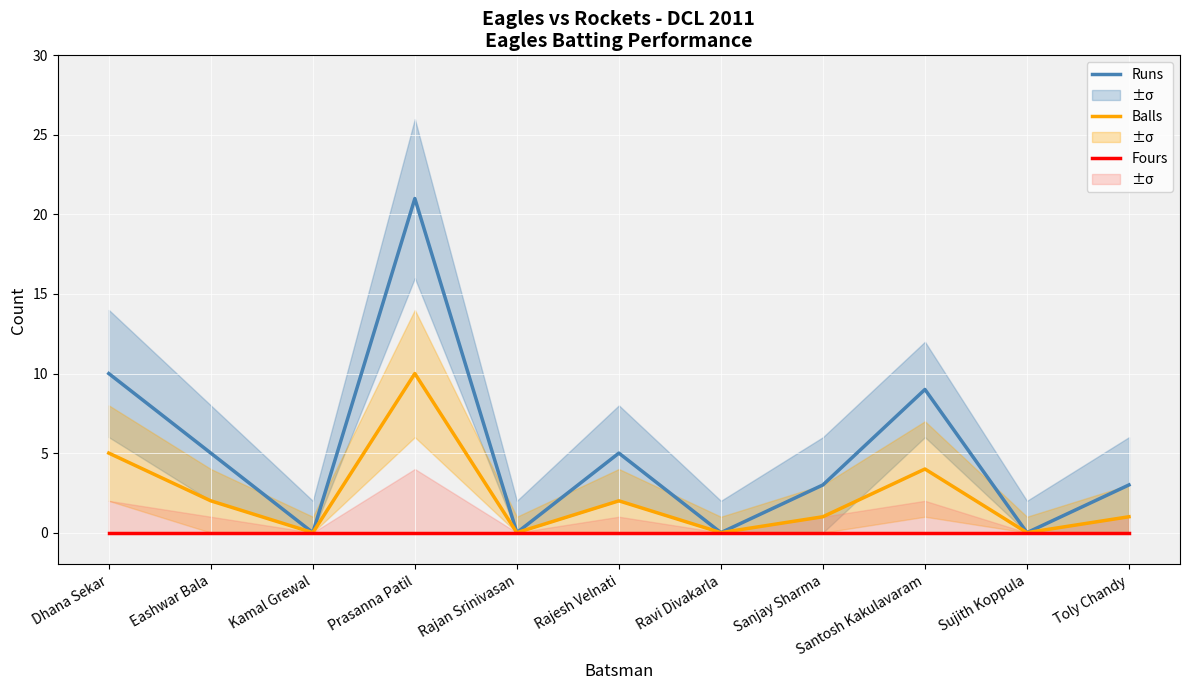

In Balls, how many points are lower than both neighbors (excluding endpoints)?

4